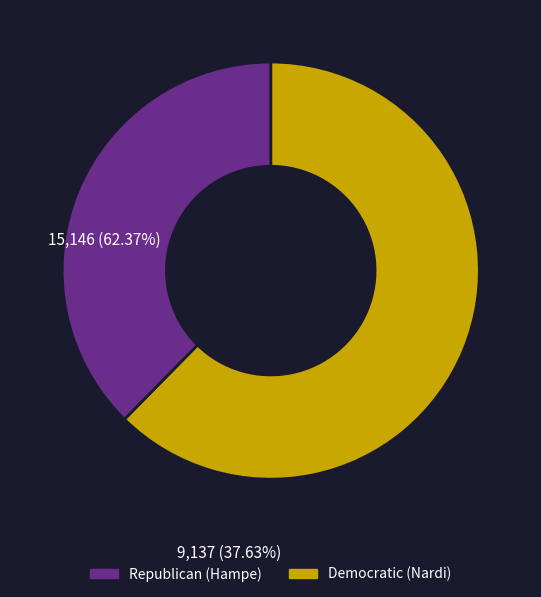

How many slices are in this pie chart?

2